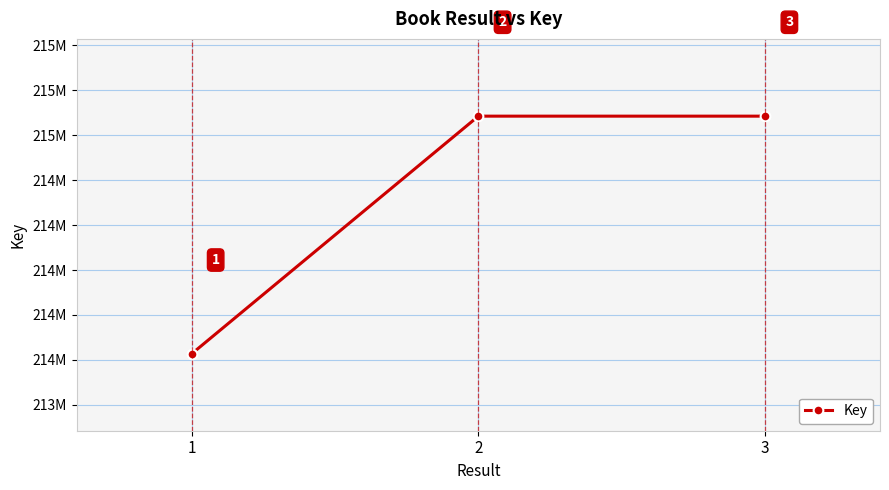

Does the chart have visible grid lines?

Yes